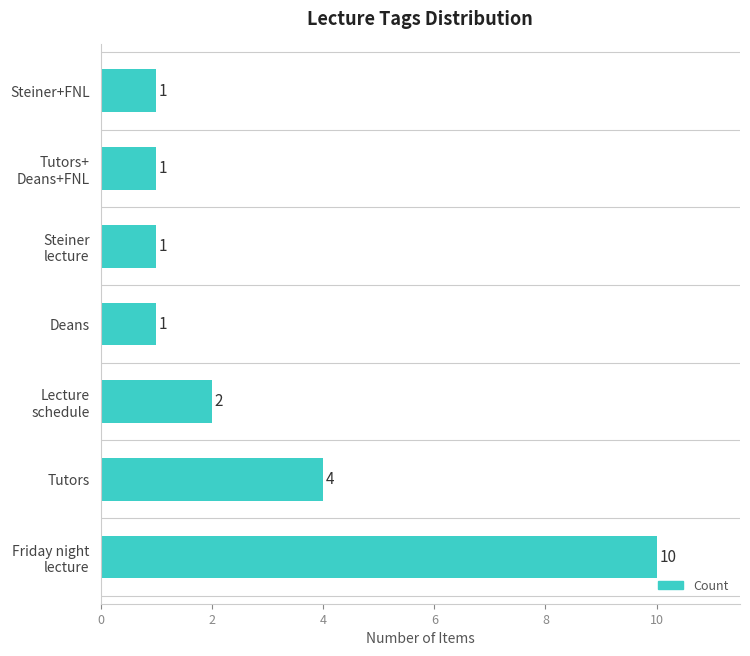

How many values are between 1 and 4?

6